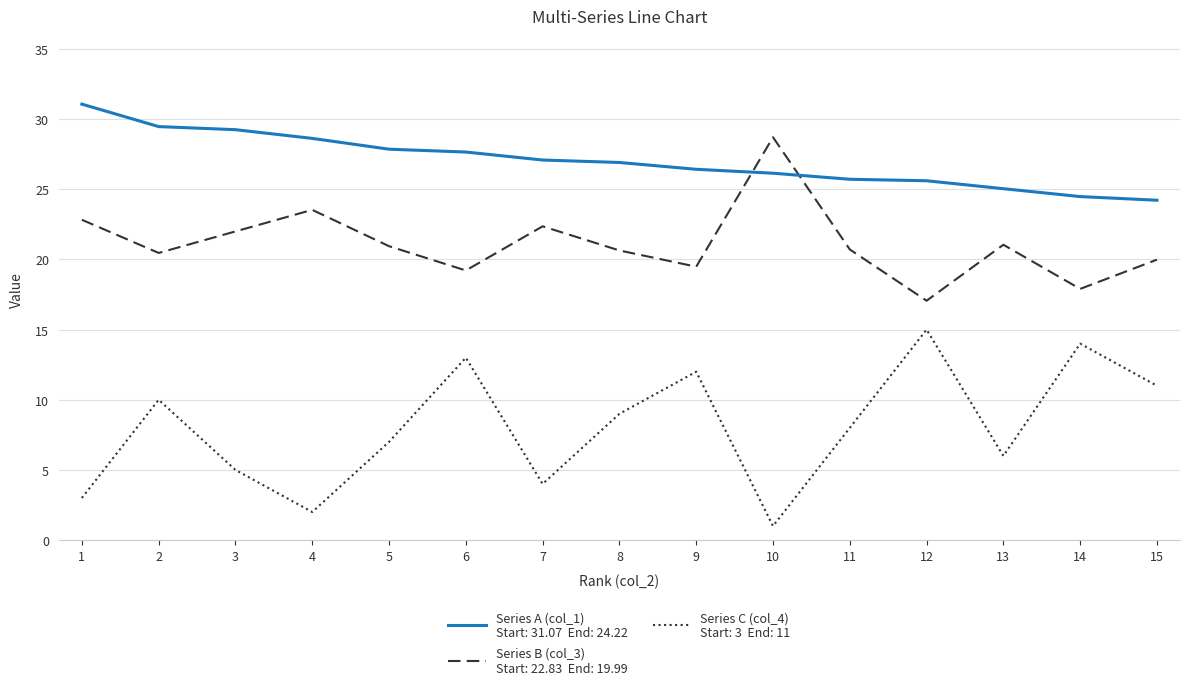

At which category does the chart reach its minimum across all series?

10